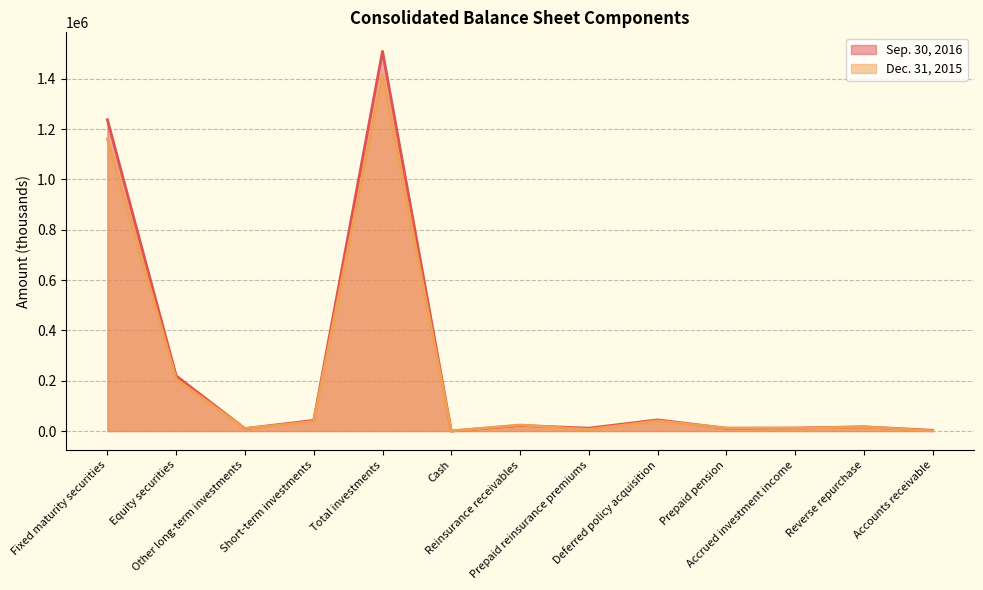

How many series are shown in this chart?

2